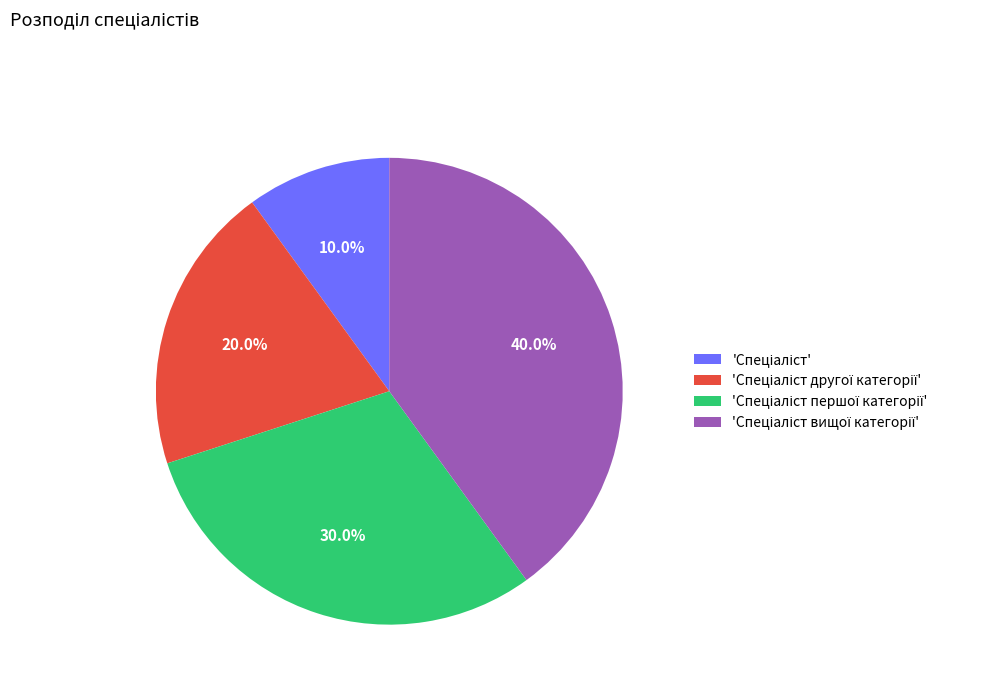

Is there a majority slice in this chart?

No